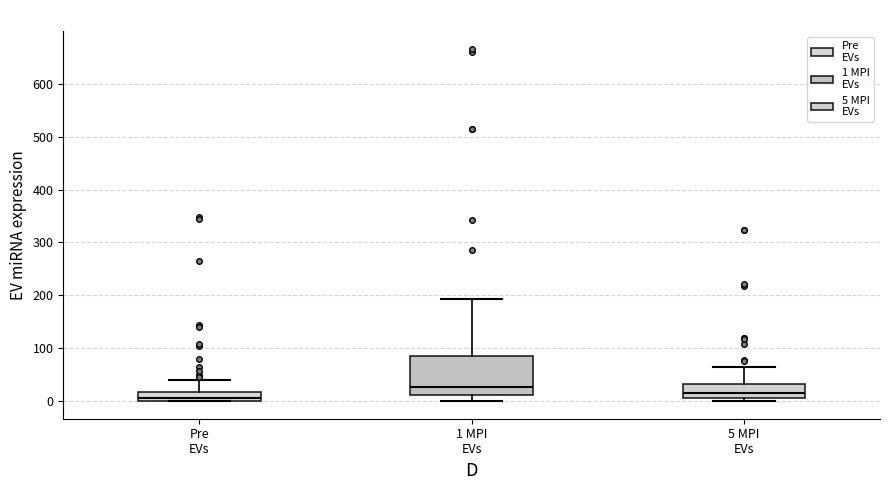

Which box is the tallest, from its lower edge to its upper edge?

1 MPI EVs